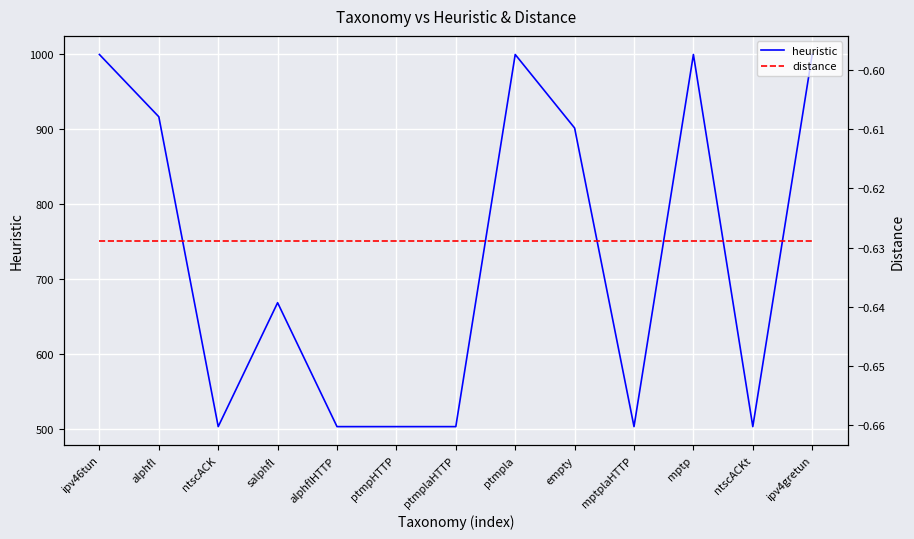

True or false: heuristic and distance intersect in this chart.

False